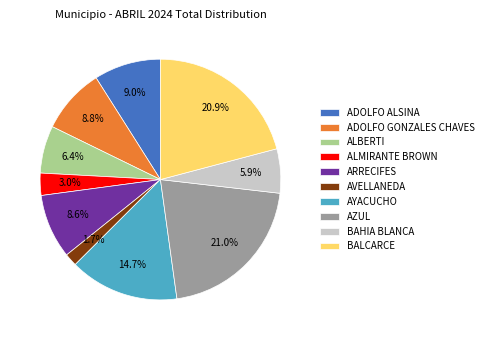

Which category has the smallest portion of the pie?

AVELLANEDA